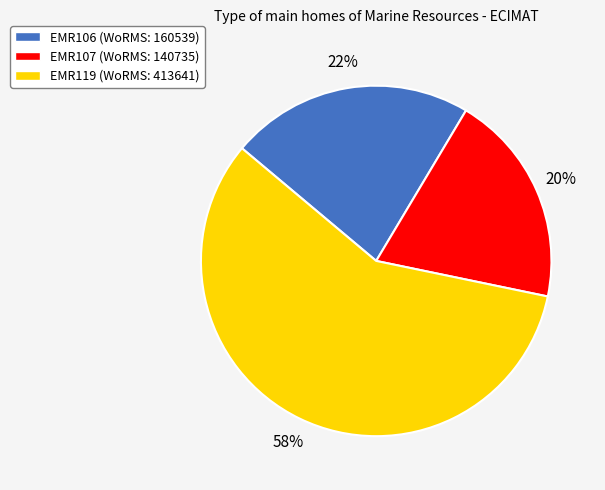

Combined, do EMR119 (WoRMS: 413641) and EMR106 (WoRMS: 160539) account for over 50%?

Yes